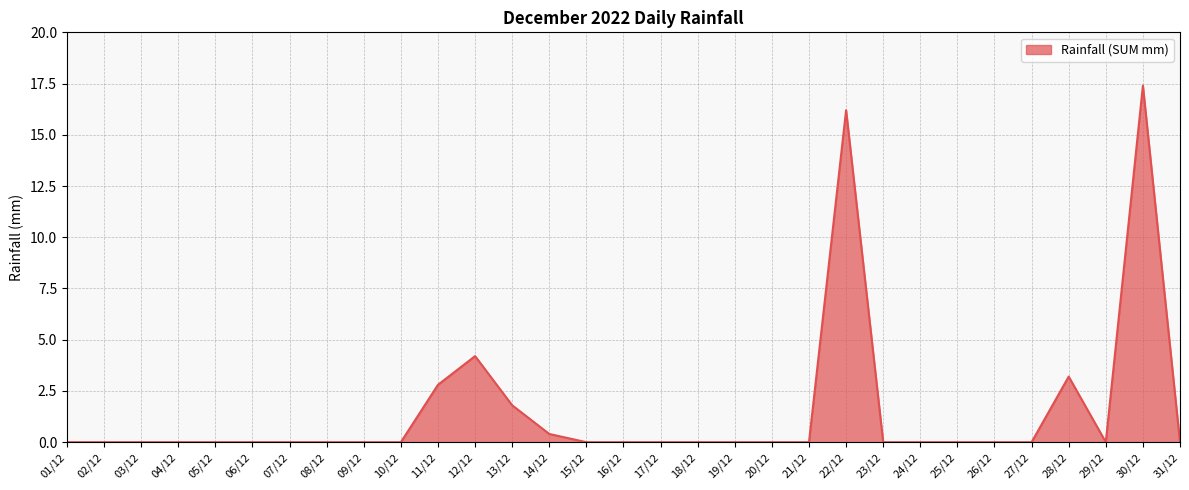

Reading left to right, extract all data points from this chart.

0.0	0.0	0.0	0.0	0.0	0.0	0.0	0.0	0.0	0.0	2.8	4.2	1.8	0.4	0.0	0.0	0.0	0.0	0.0	0.0	0.0	16.2	0.0	0.0	0.0	0.0	0.0	3.2	0.0	17.4	0.0